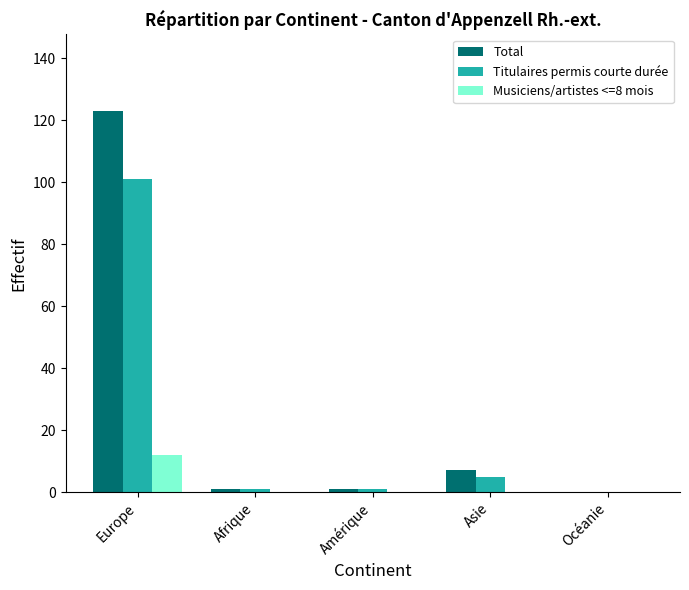

What is the sum of all Titulaires permis courte durée values?

108